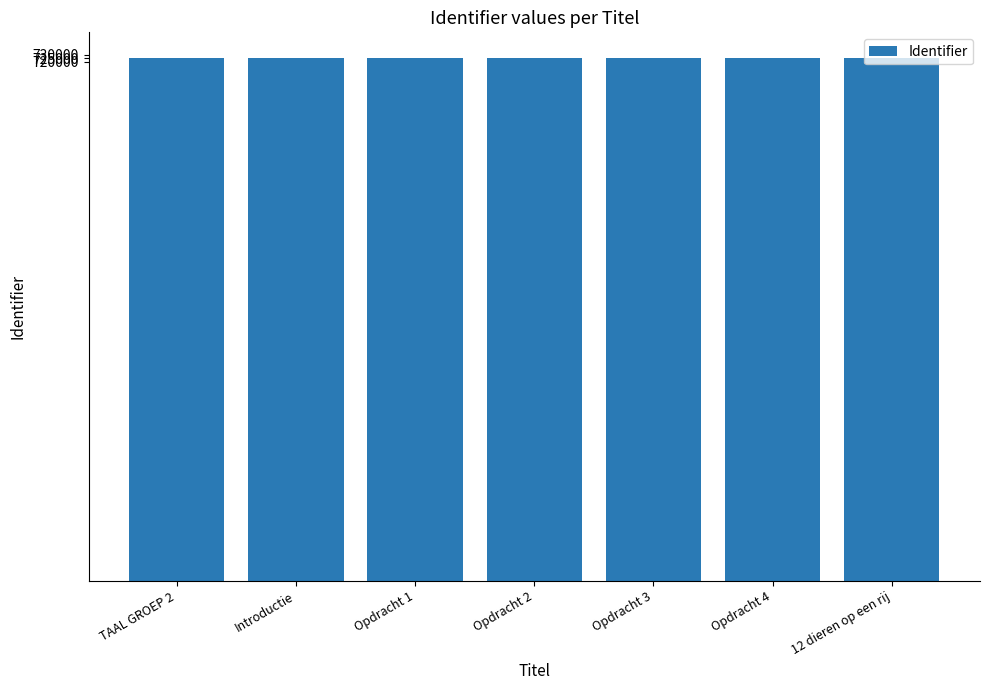

What is the value of the 3rd bar from the left?

724711